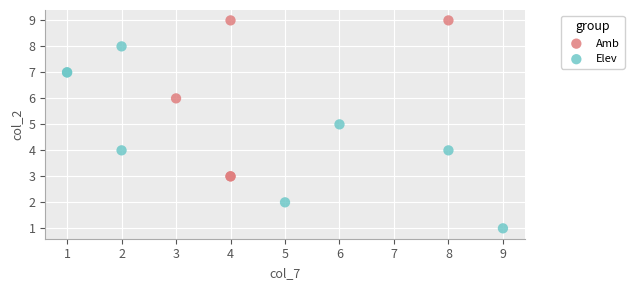

Which series reaches the minimum Y coordinate?

Elev